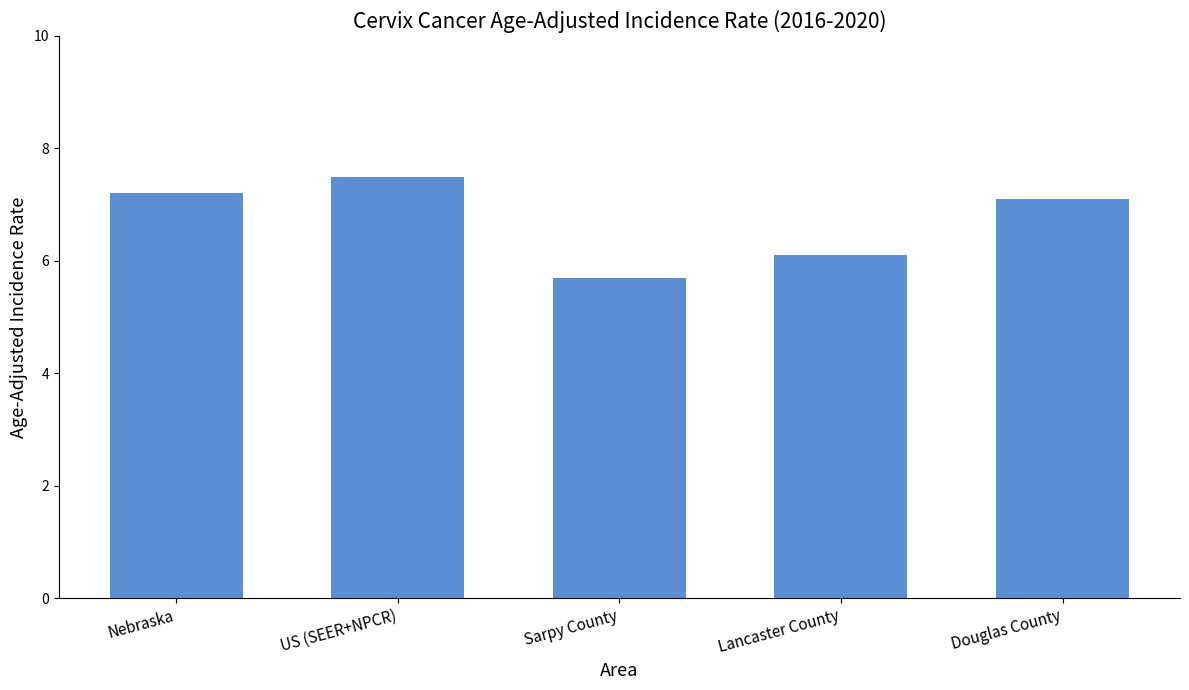

Rank the categories by value from highest to lowest.

US (SEER+NPCR), Nebraska, Douglas County, Lancaster County, Sarpy County